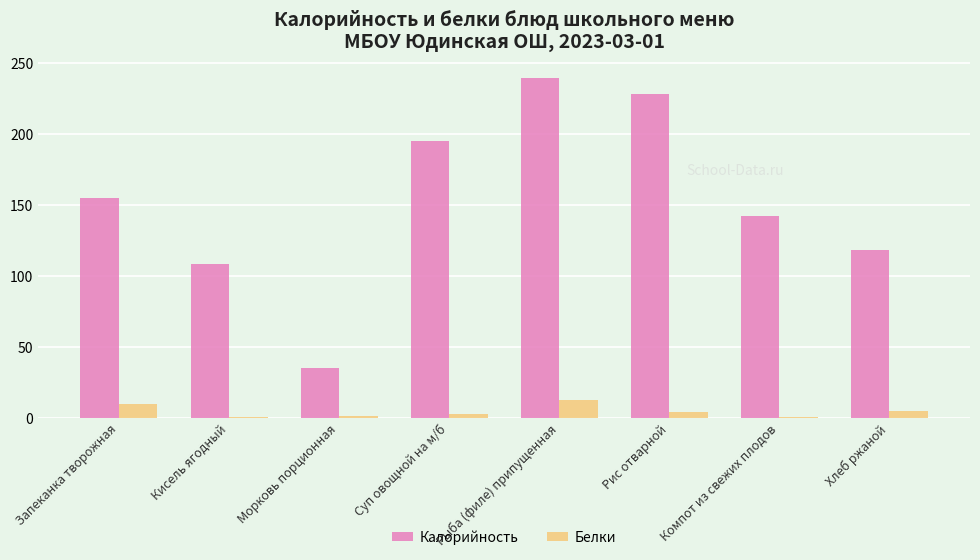

What are all the series names shown in the legend?

Калорийность, Белки